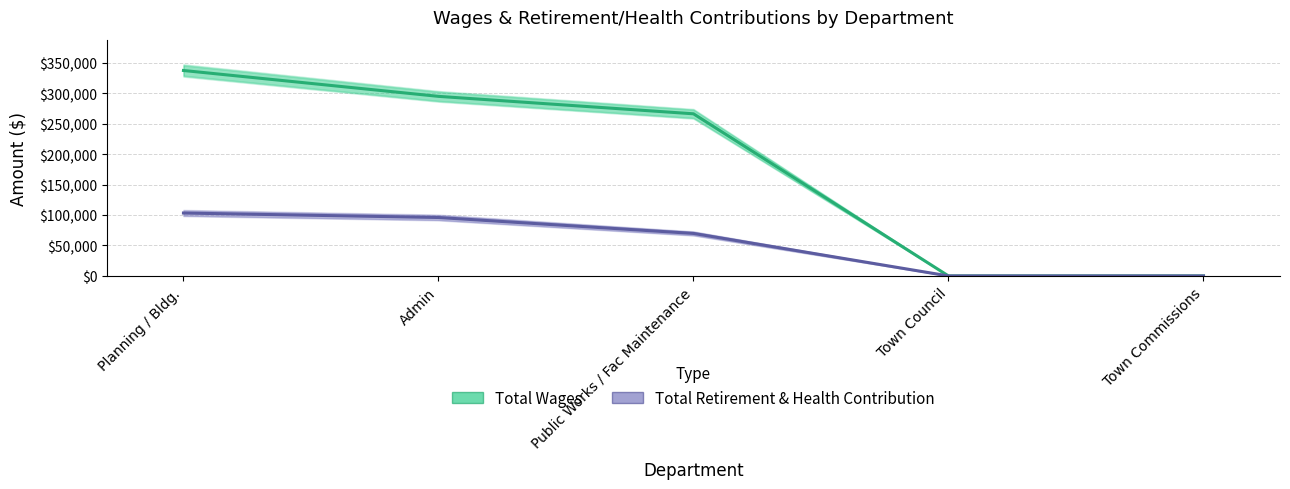

Is it true that Total Wages equals 510079 at Planning / Bldg.?

False